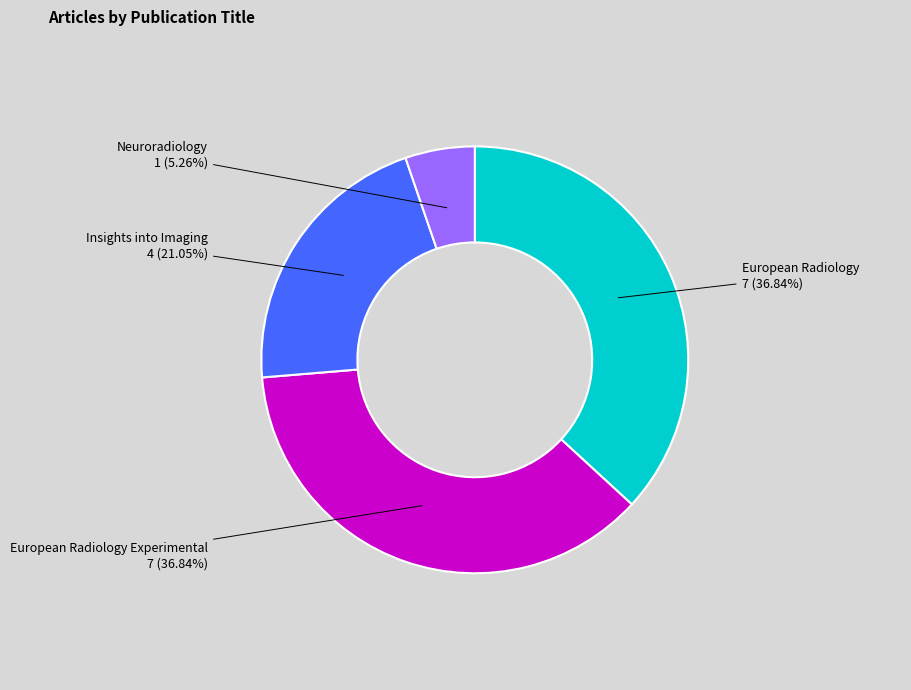

To the nearest percent, what is the difference between the European Radiology and Neuroradiology slice percentages?

32%